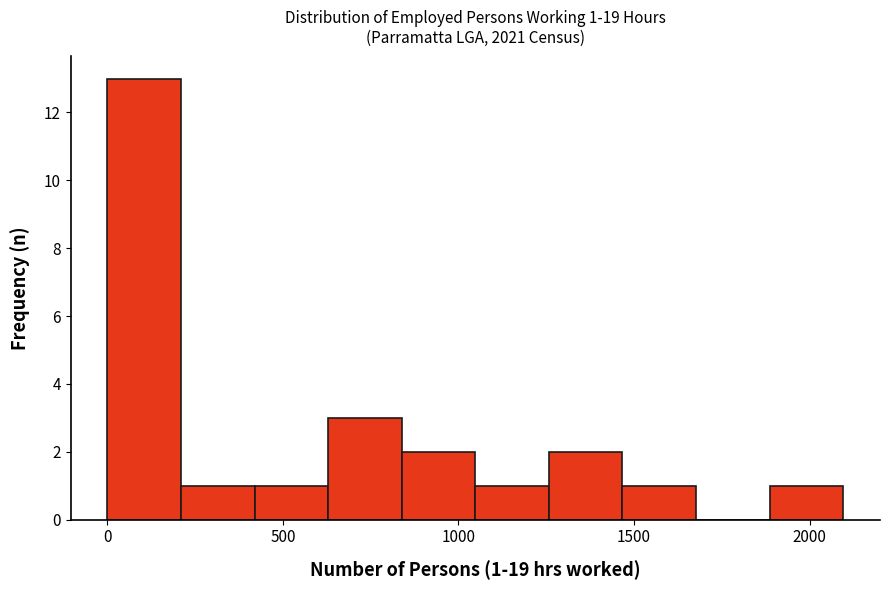

Which range on the x-axis has the tallest bar?

0 to 200